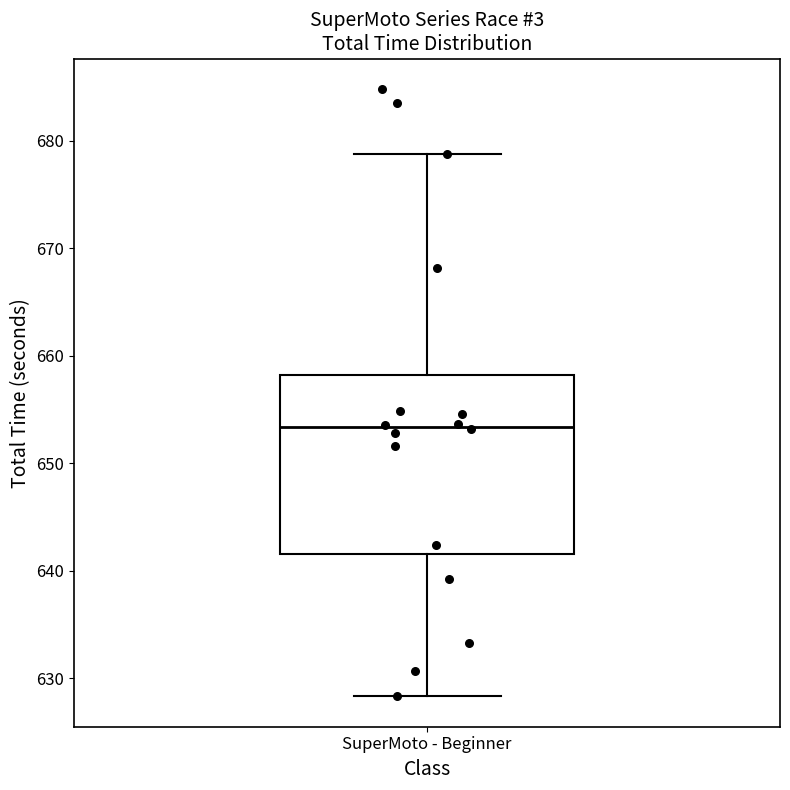

Where is the lower edge of the box for SuperMoto - Beginner on the y-axis? The values are not printed on the chart, so give them approximately, as read against the axis.

642